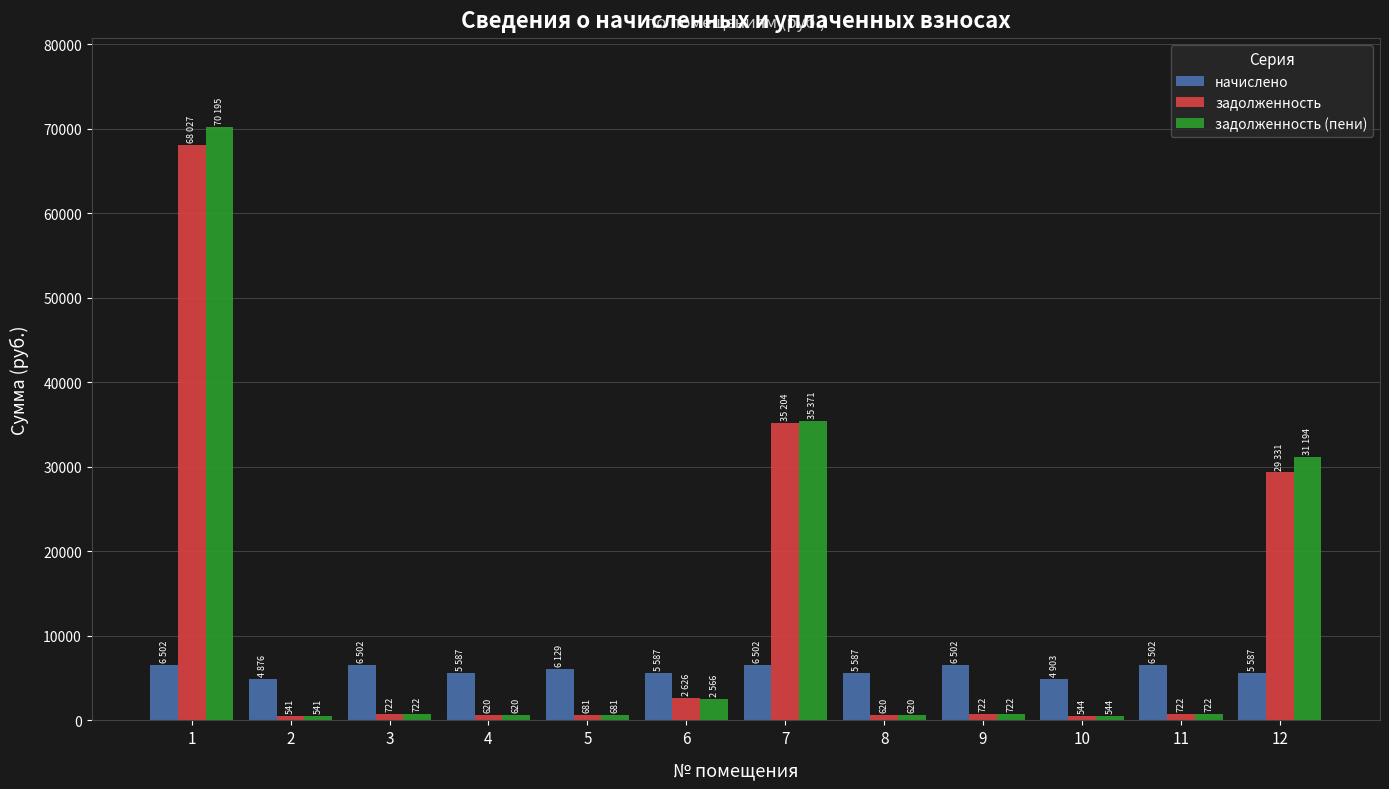

What is the difference between the maximum and second lowest values in the задолженность (пени) series?

69650.3